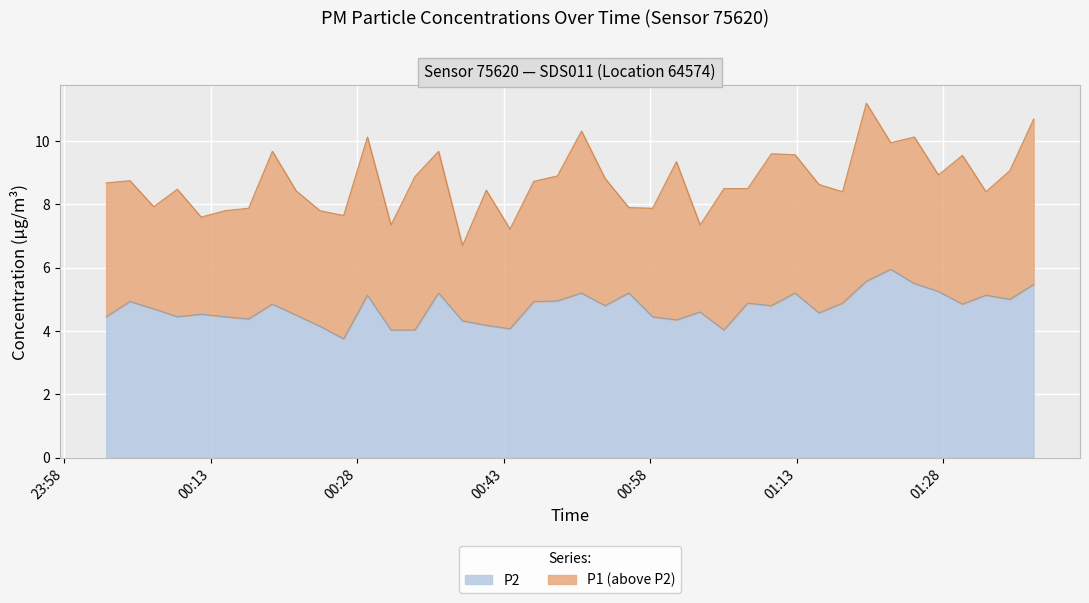

What is the lowest value of the P2 series?

3.8